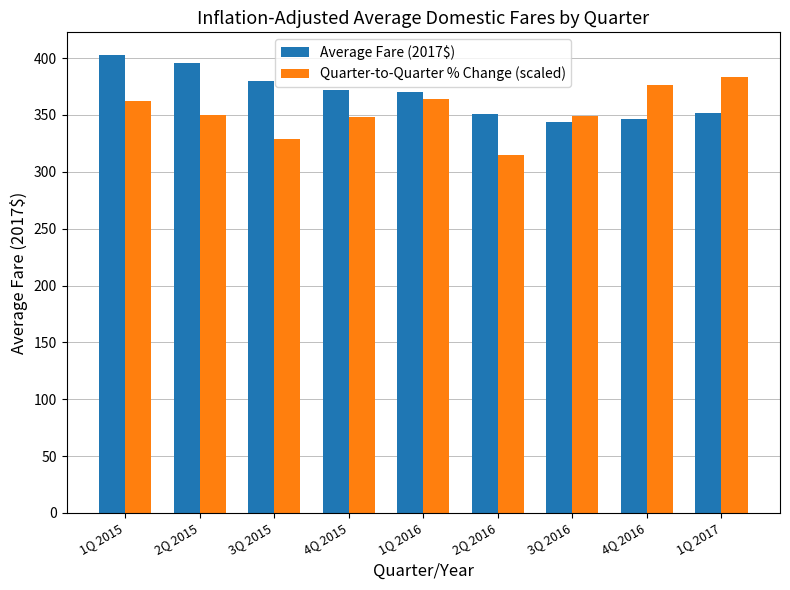

What is the value of the Quarter-to-Quarter % Change (scaled) bar at the 4th from the left?

347.9